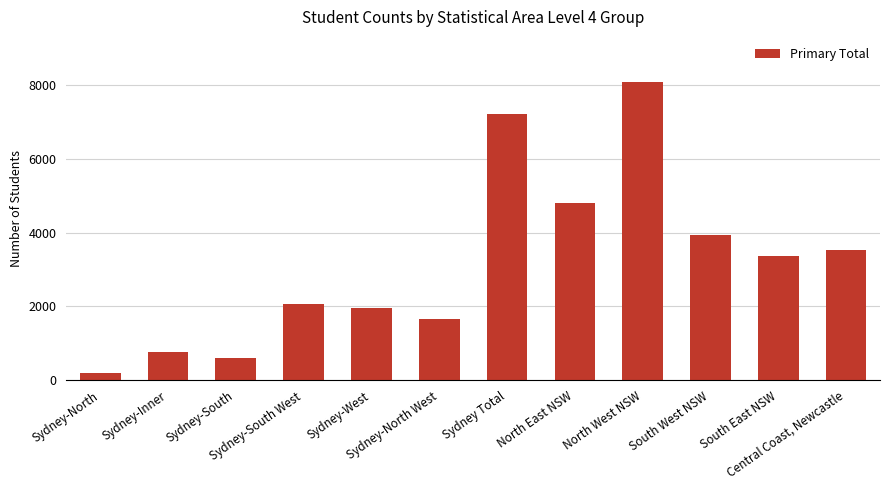

Reading left to right, what are all the values shown in this chart?

200	767	595	2059	1946	1649	7216	4798	8088	3940	3370	3533